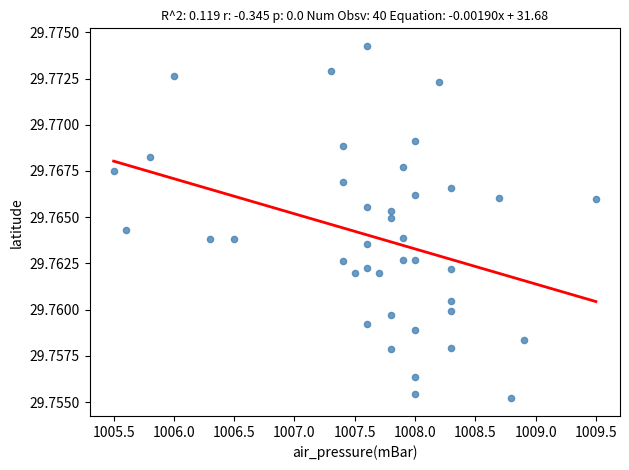

What is the range of X values (max minus min)?

4.0